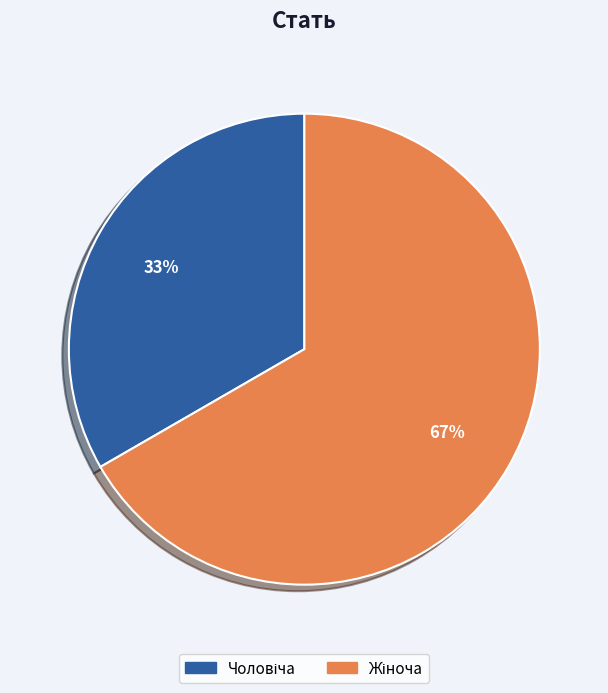

To the nearest percent, what is the average slice percentage?

50%